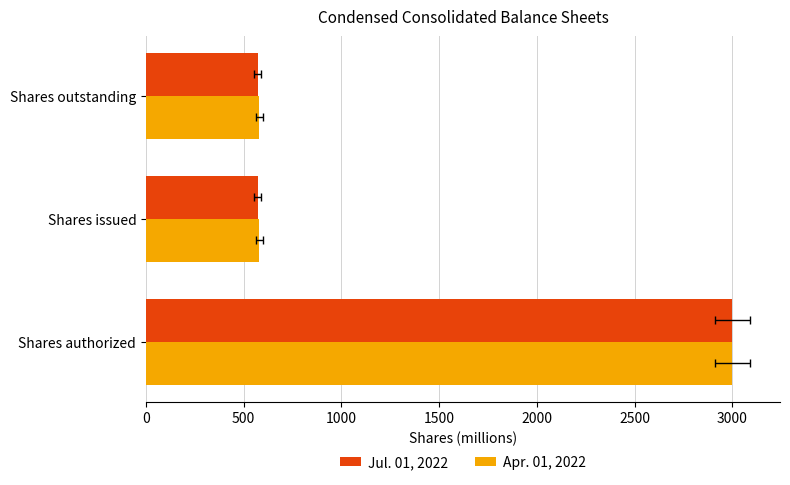

At how many categories does at least one series exceed 1519?

1